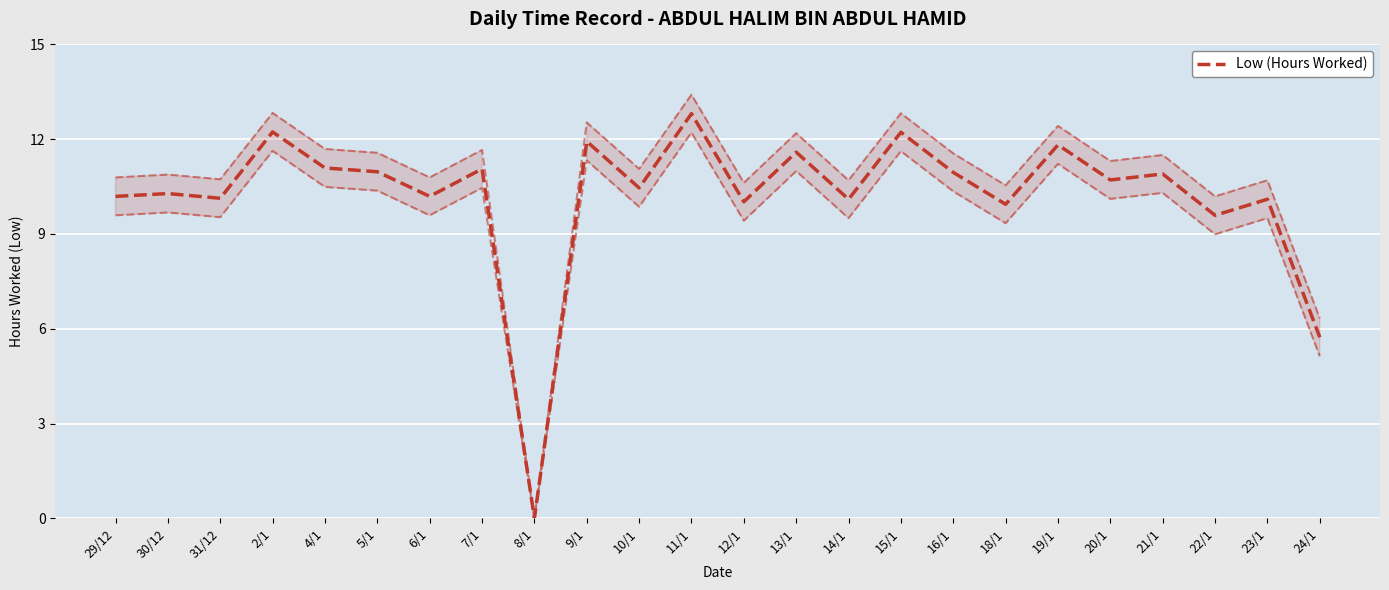

How many series are shown in this chart?

1